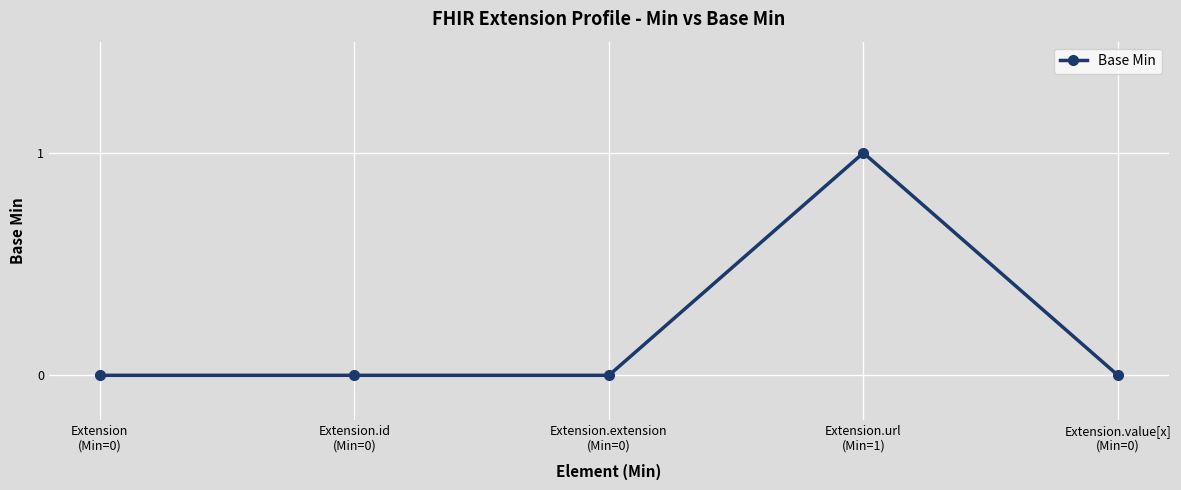

Is it true that the value at Extension.value[x]
(Min=0) is 0?

True